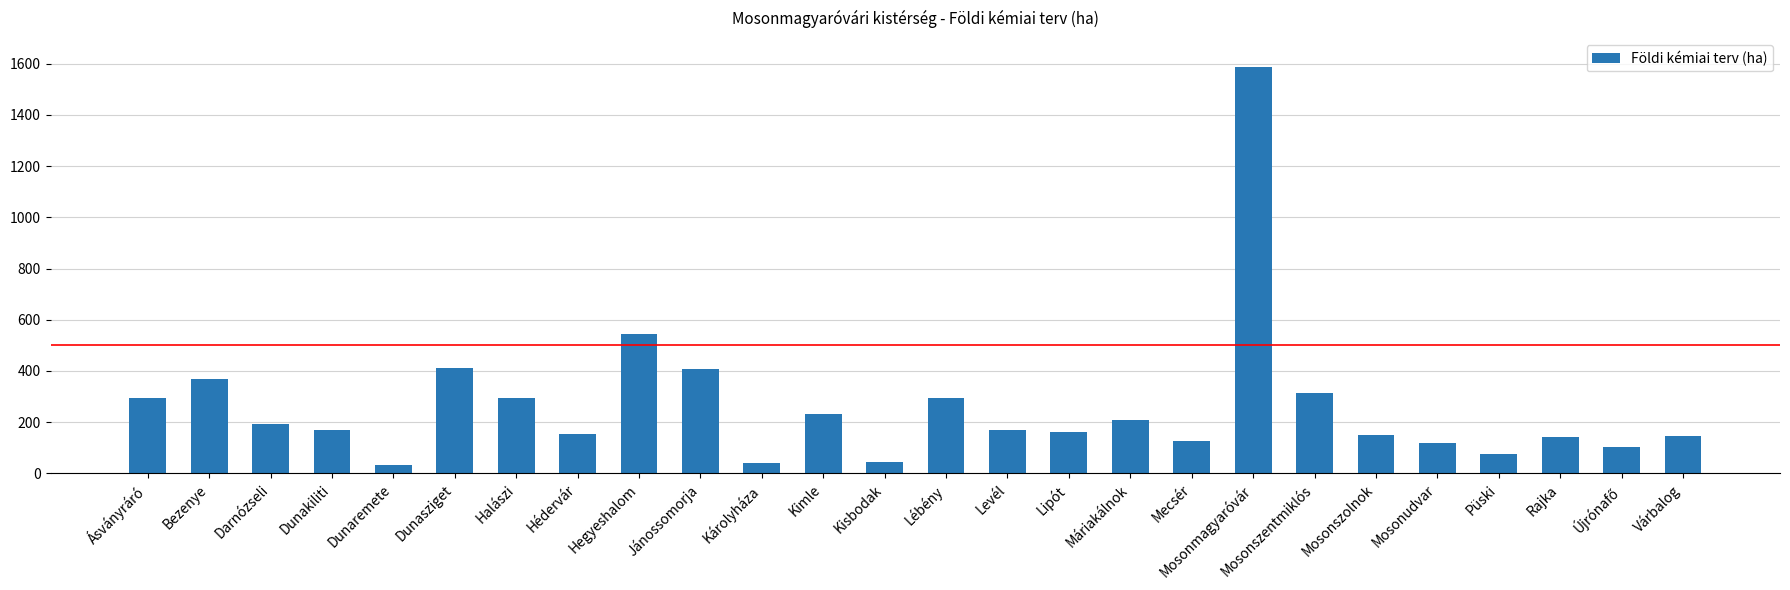

What is the label of the 15th bar from the left?

Levél